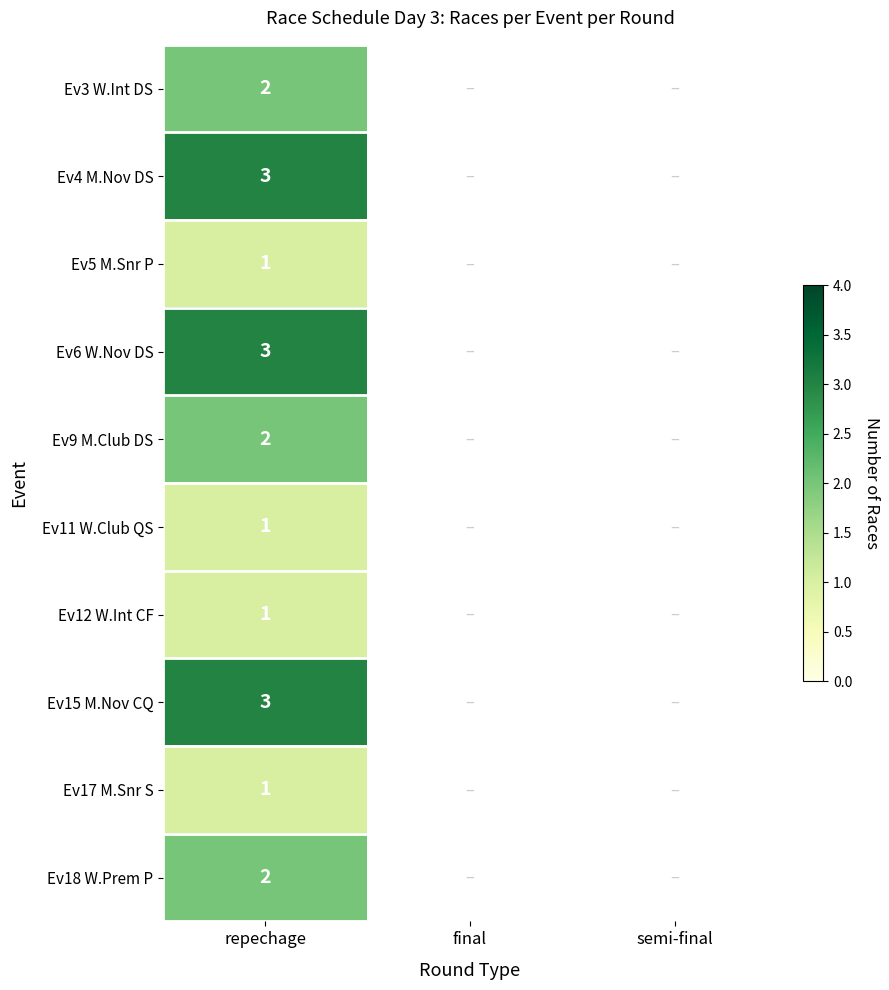

The Ev4 M.Nov DS series shows 3 at repechage. True or false?

True